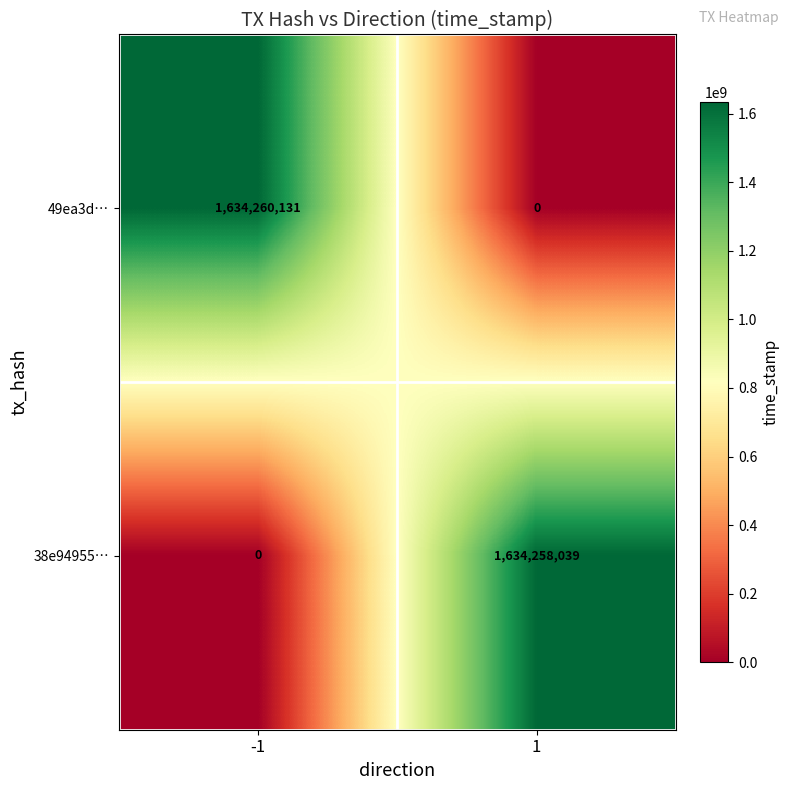

At which category is the sum across all series the highest?

-1